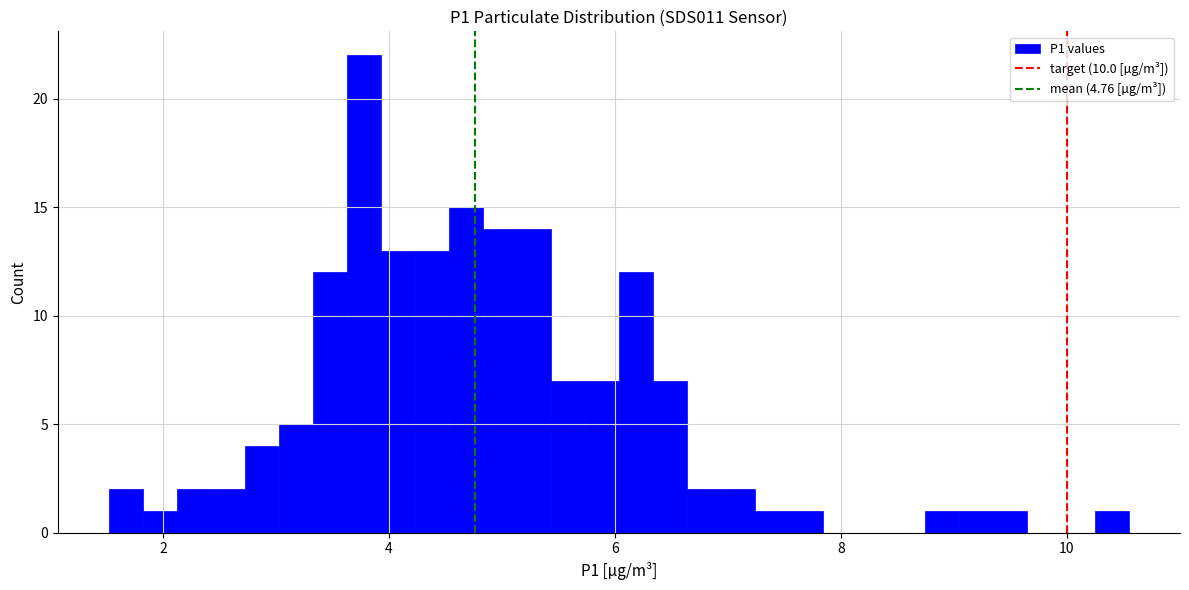

Around what value on the x-axis is the tallest bar? Give the approximate position of its centre, as read against the axis.

3.8